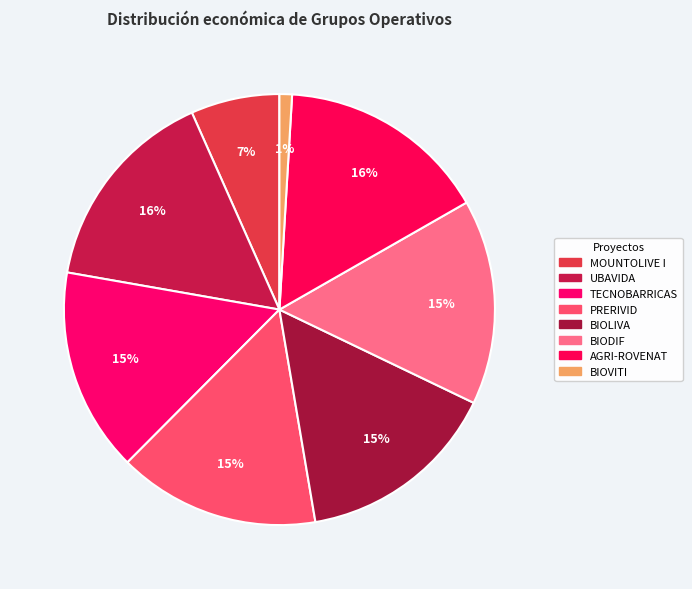

How many slices are in this pie chart?

8